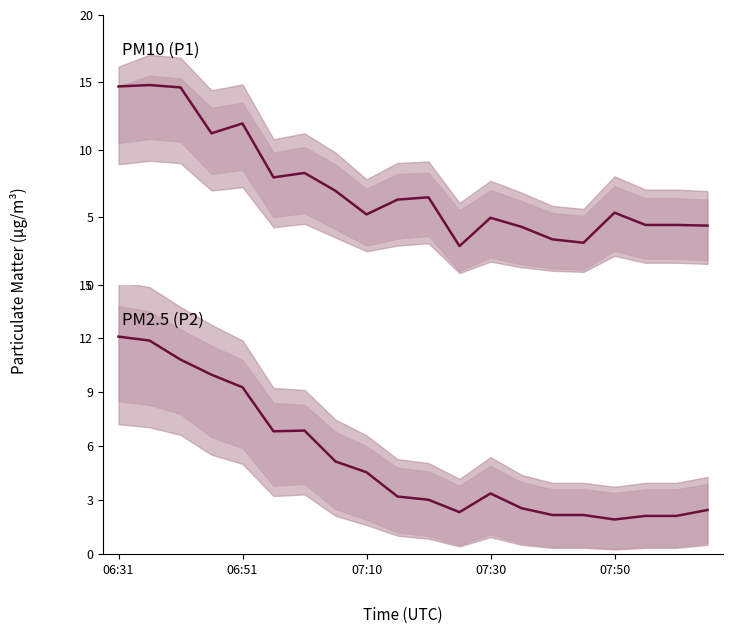

Which has a higher value, 10 or 06:51?

06:51